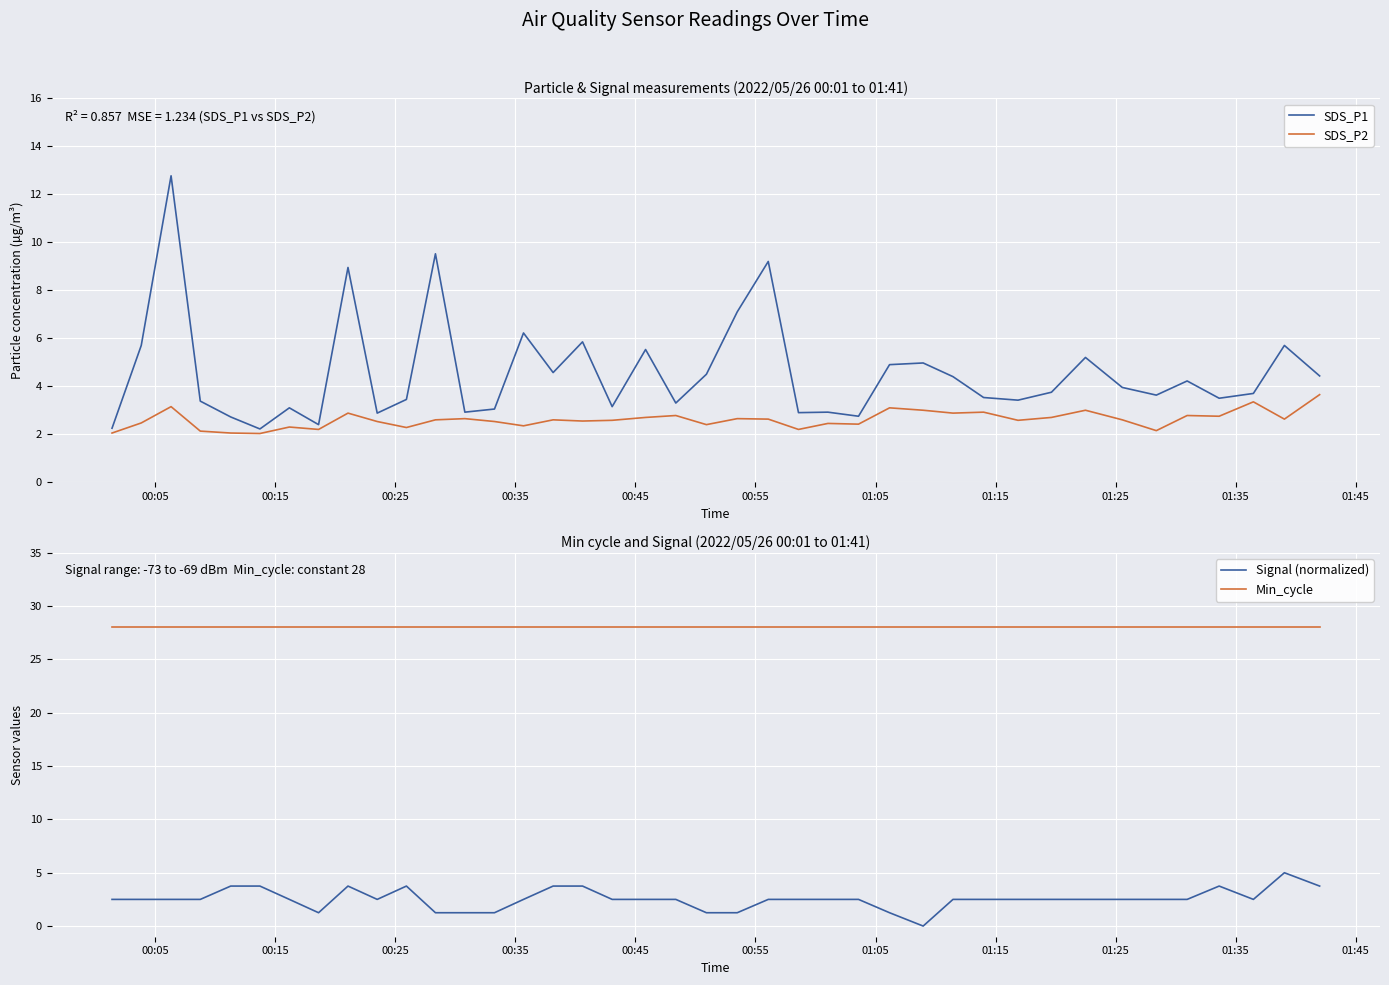

What is the maximum value for Min_cycle?

28.0